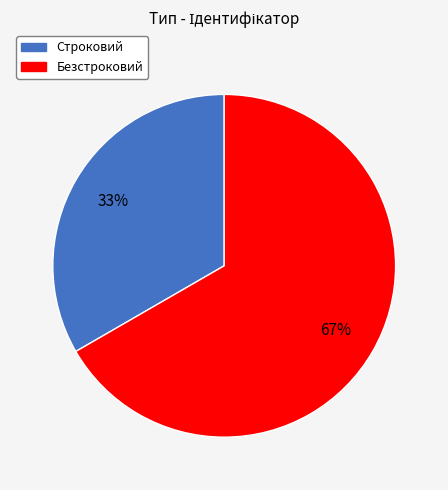

Is there a majority slice in this chart?

Yes